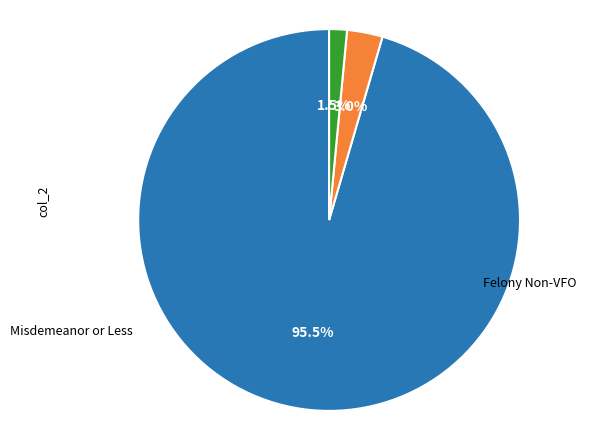

Does any single category account for the majority?

Yes